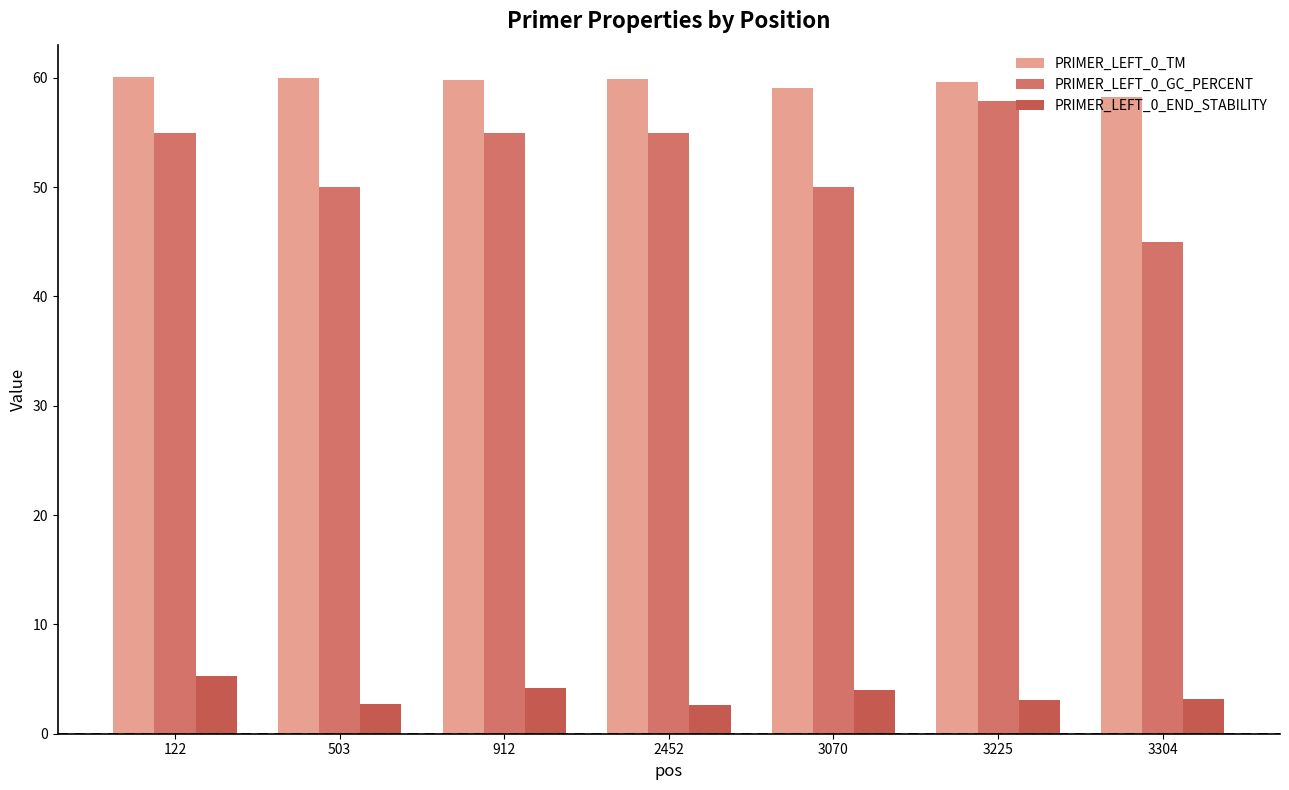

The value of PRIMER_LEFT_0_GC_PERCENT at 3304 is 20.8. True or false?

False